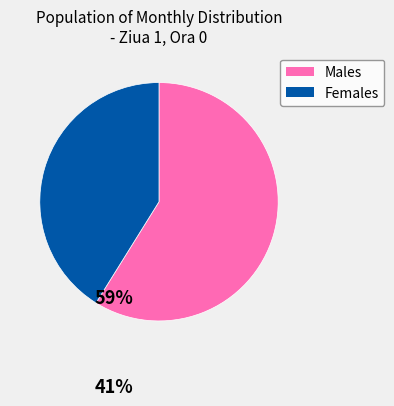

Does any single category account for the majority?

Yes